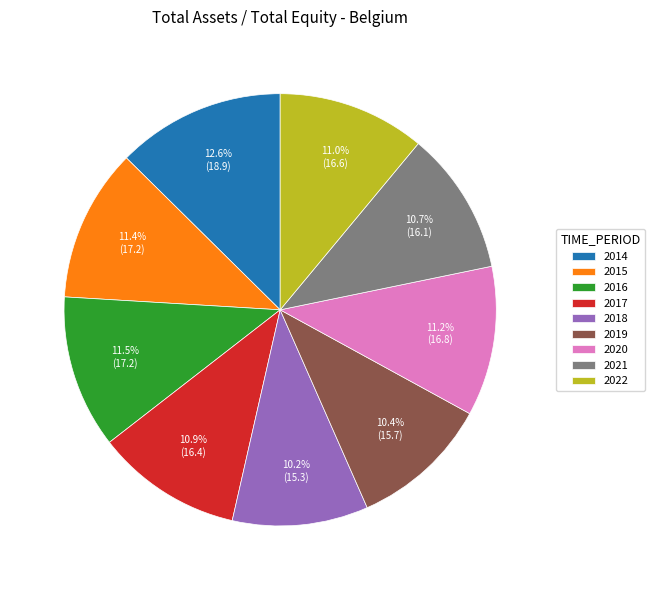

Which category has the biggest portion of the pie?

2014